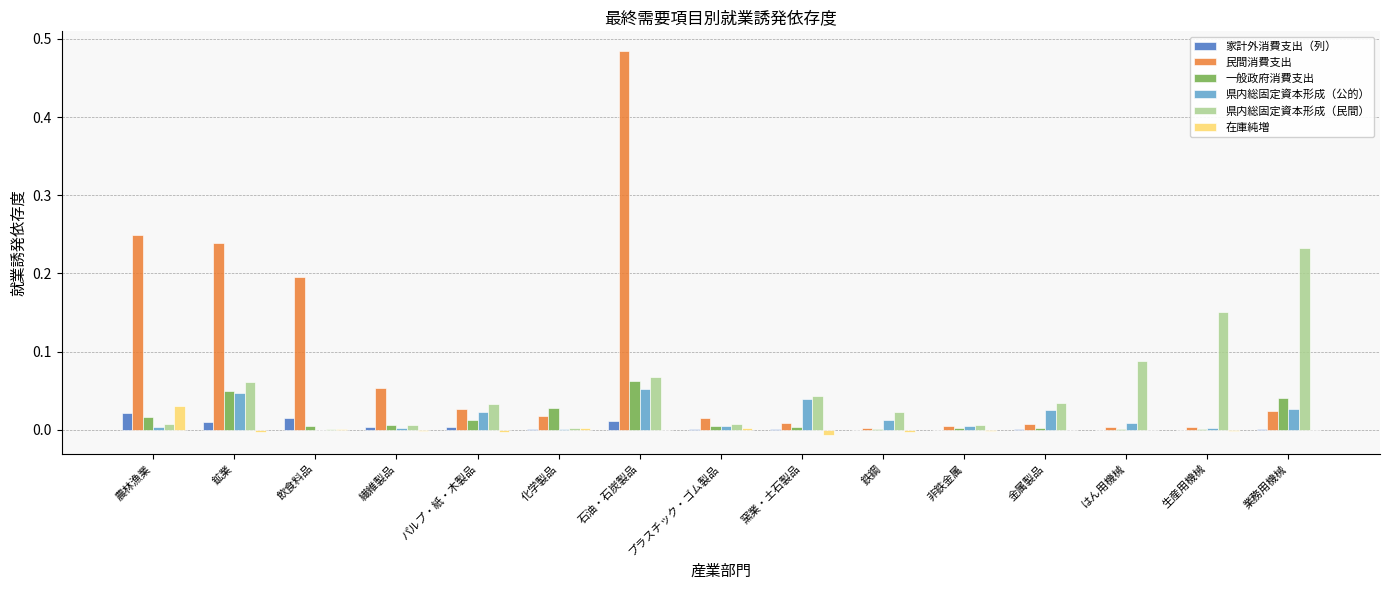

True or false: 一般政府消費支出 has a value of 0.0 at 鉄鋼.

True